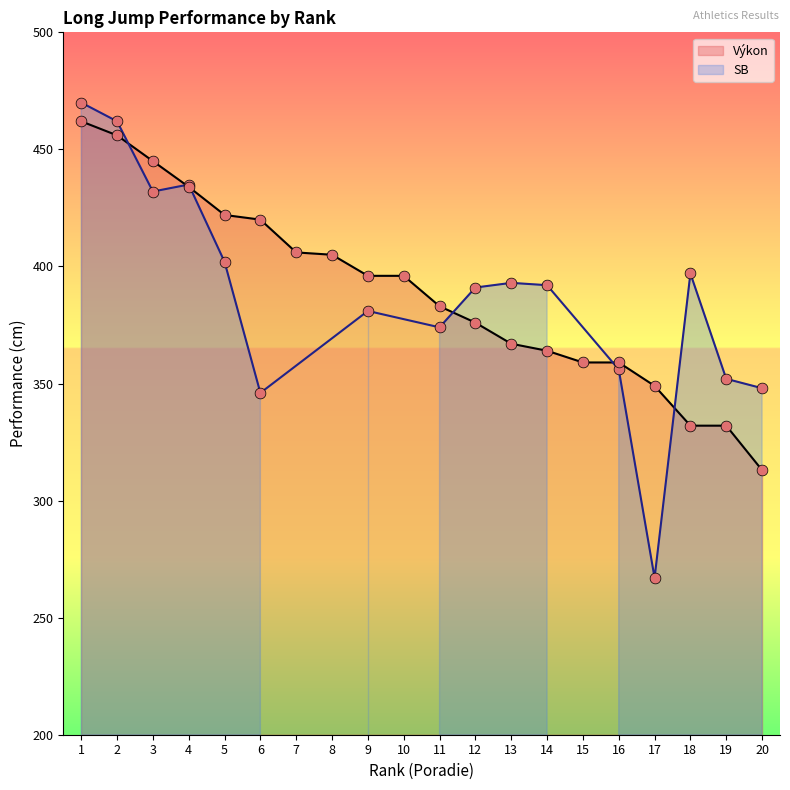

Between 14 and 3, which is larger?

3